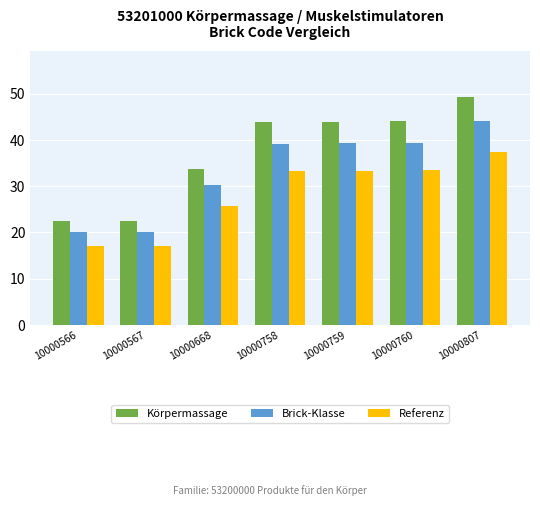

At 10000567, list the series in order from smallest to largest.

Referenz, Brick-Klasse, Körpermassage